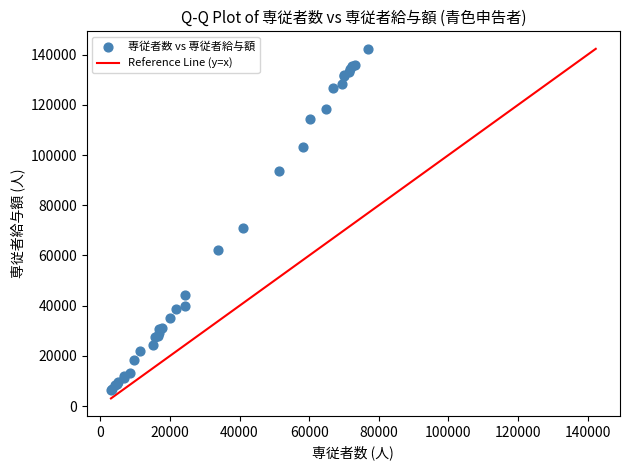

What Y value in the scatter plot is closest to 74437?

70830